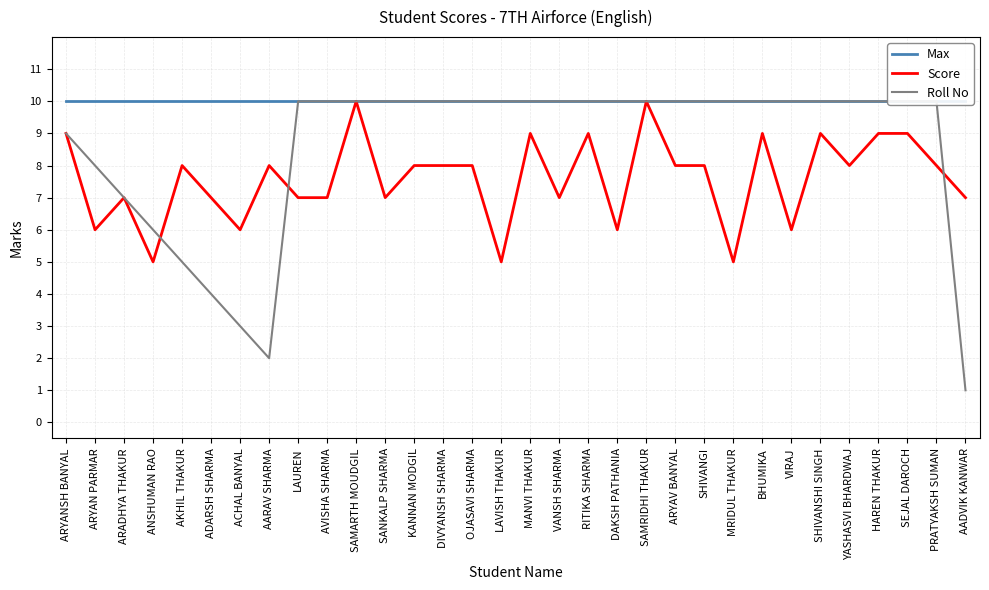

What is the spread (max minus min) of values at BHUMIKA?

1